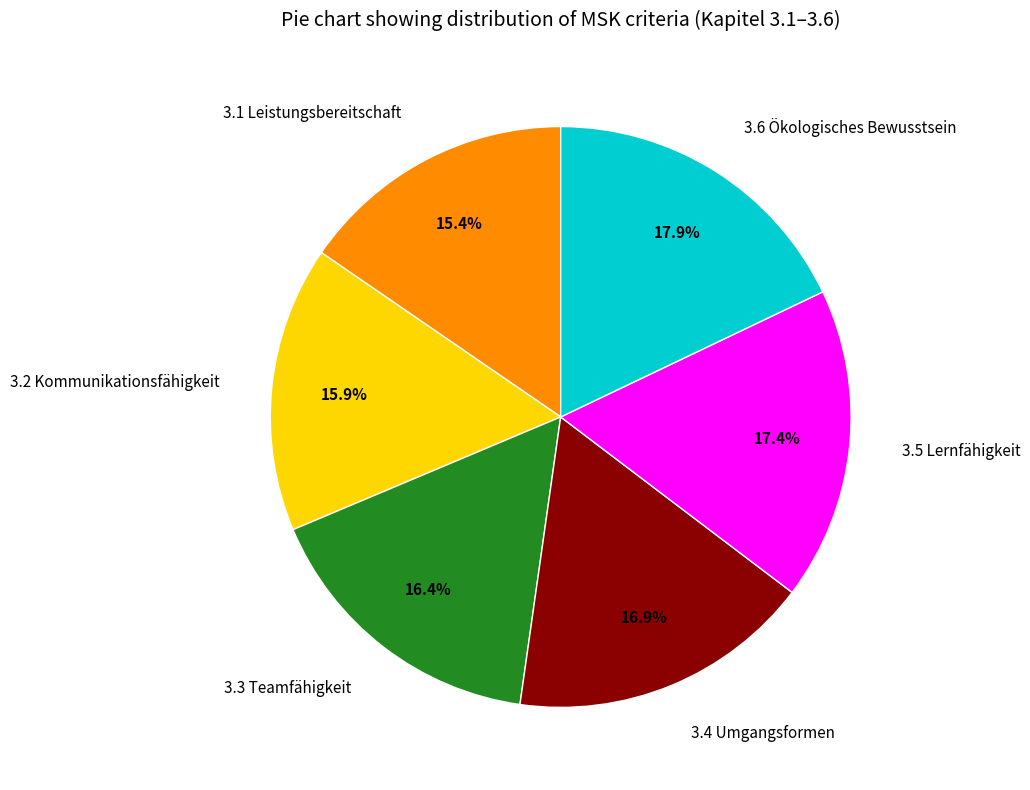

True or false: 3.5 Lernfähigkeit accounts for 2% of the total.

False